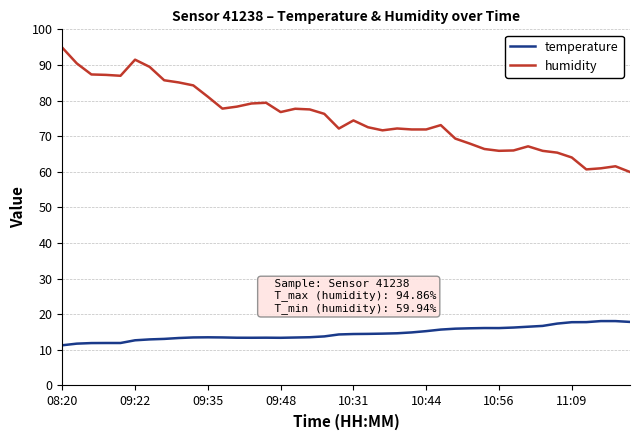

What is the highest value of the temperature series?

18.1